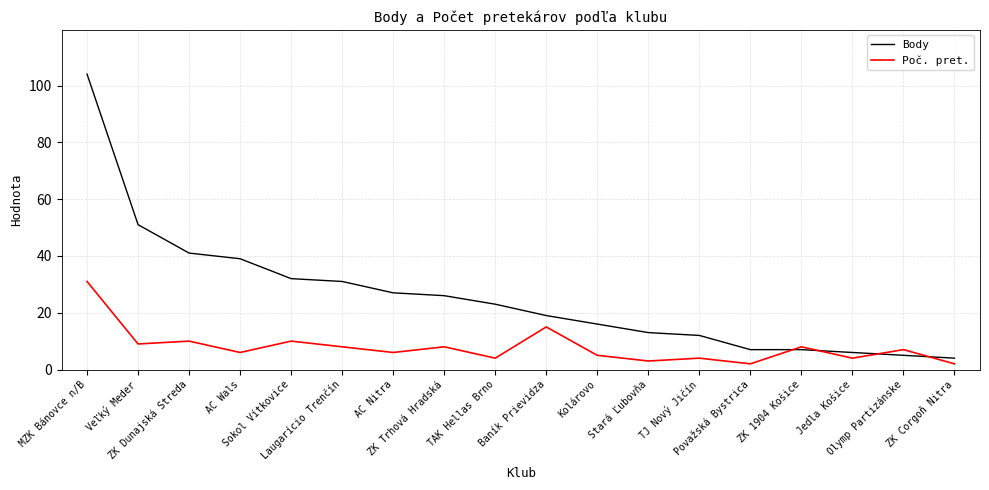

At which category is the sum across all series the highest?

MZK Bánovce n/B